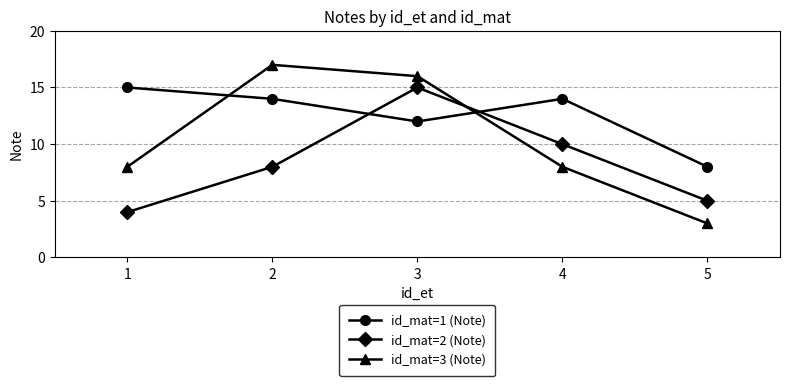

What is the value of the id_mat=2 (Note) point at the 5th from the left?

5